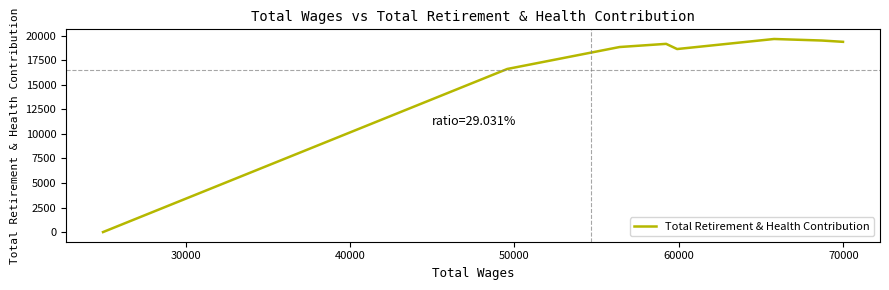

How many lines are shown in the chart?

1